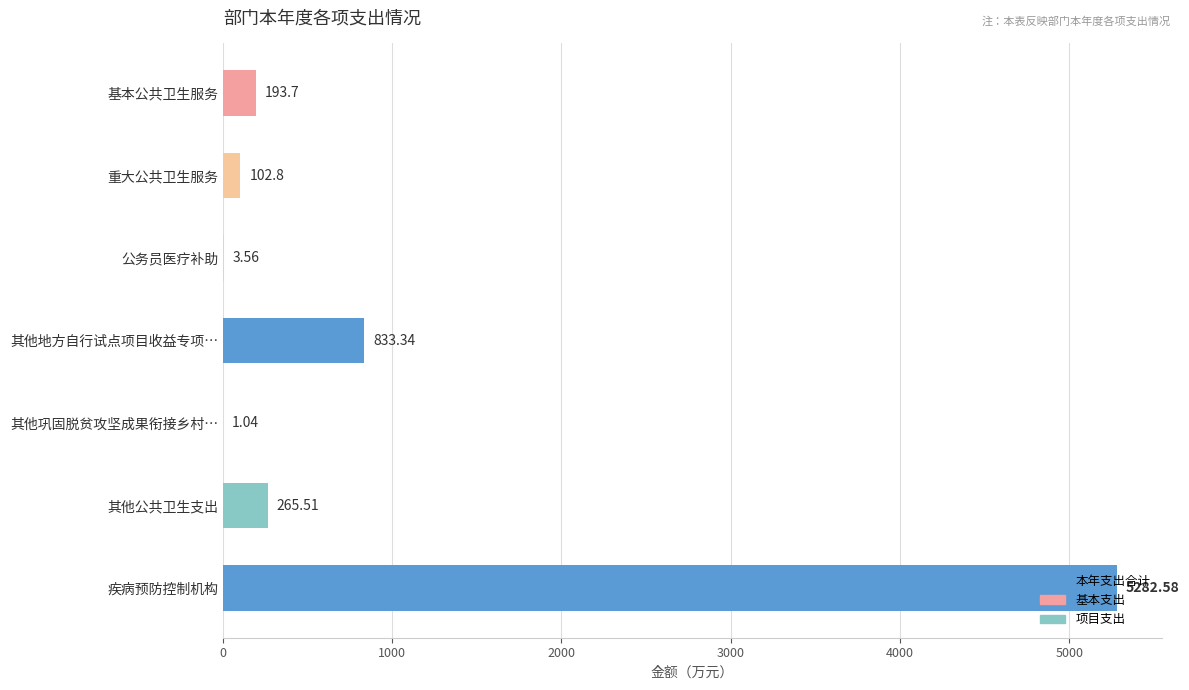

What is the average value?

954.6